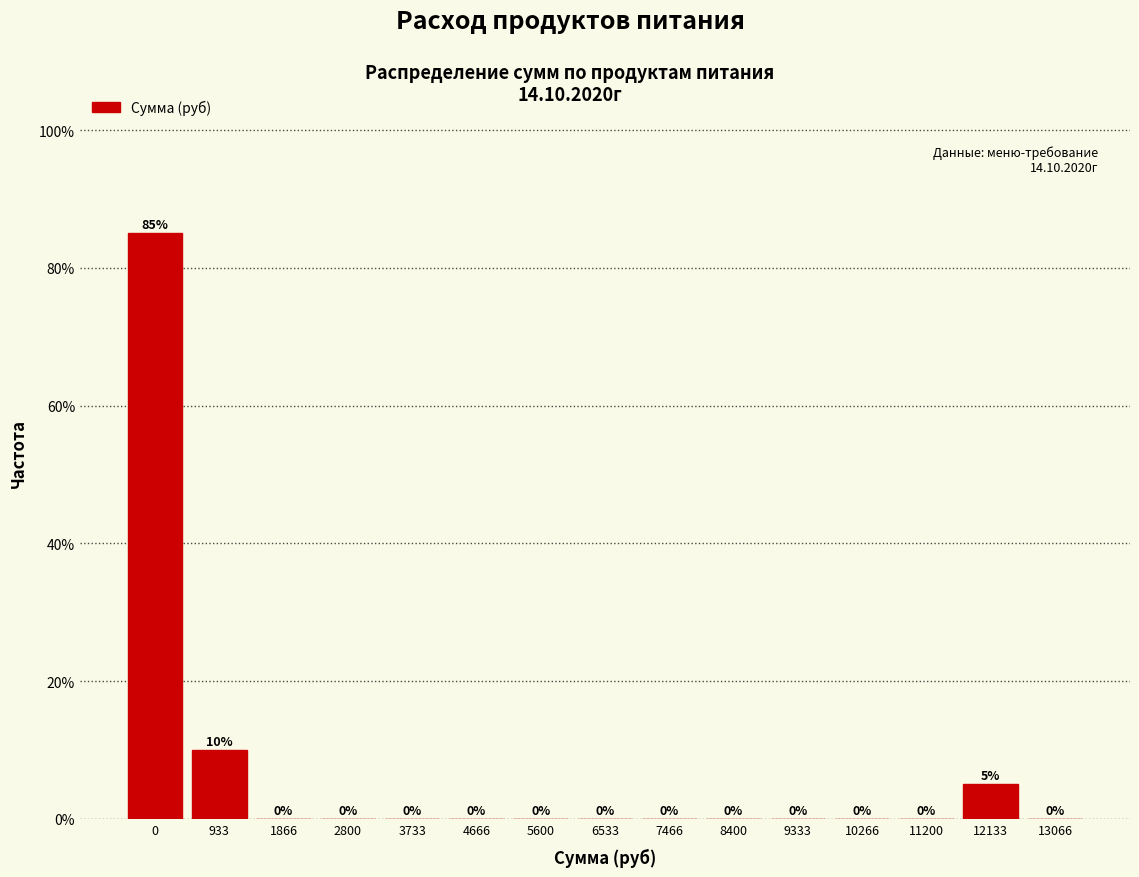

Reading left to right, what are all the values shown in this chart?

0=85	933=10	1866=0	2800=0	3733=0	4666=0	5600=0	6533=0	7466=0	8400=0	9333=0	10266=0	11200=0	12133=5	13066=0